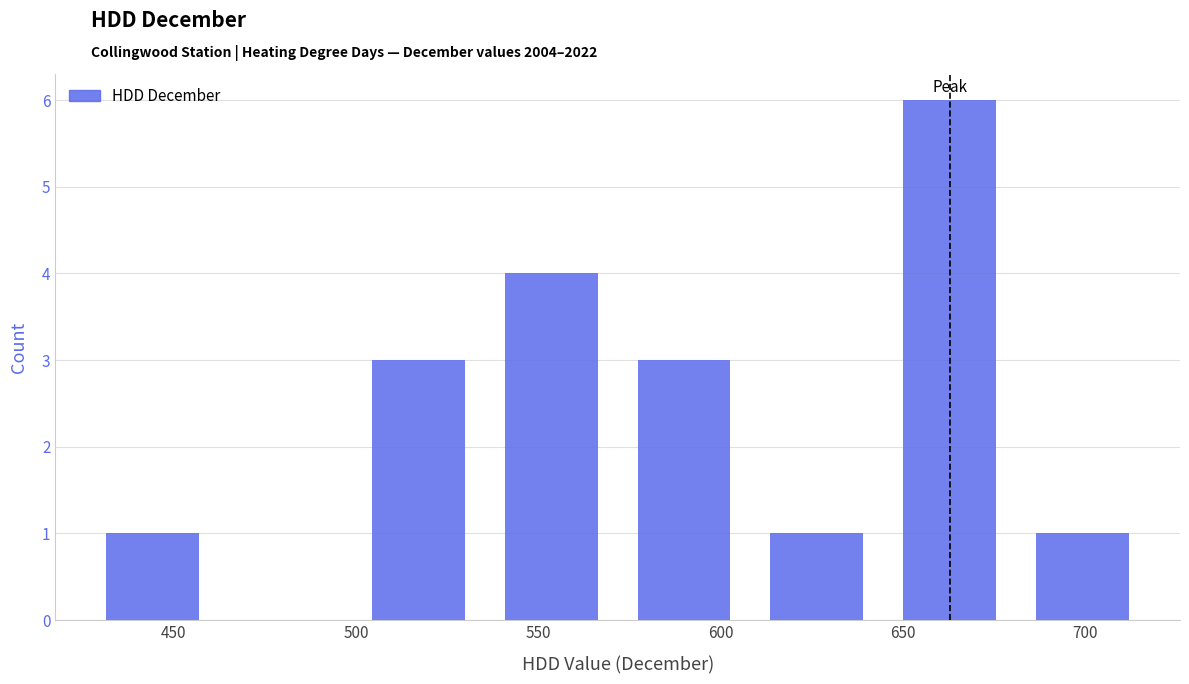

What is the height of the bar covering 610 to 645 on the x-axis? Neither the bar edges nor the heights are printed on the chart, so give them approximately, as read against the axes.

1